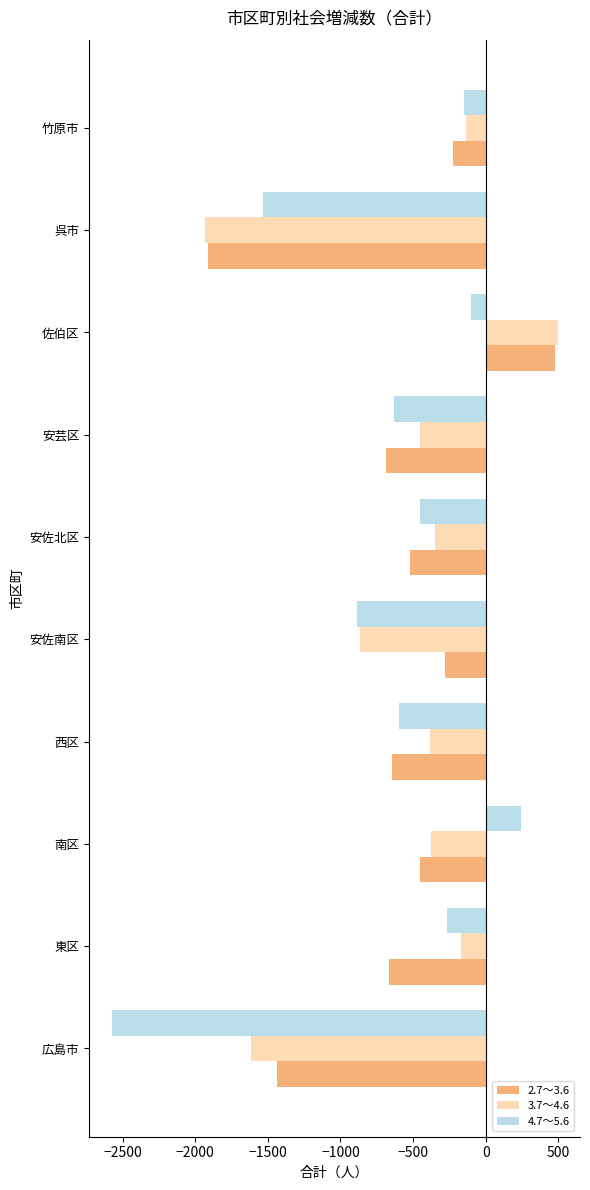

At which label is 4.7～5.6 closest to -1167?

安佐南区